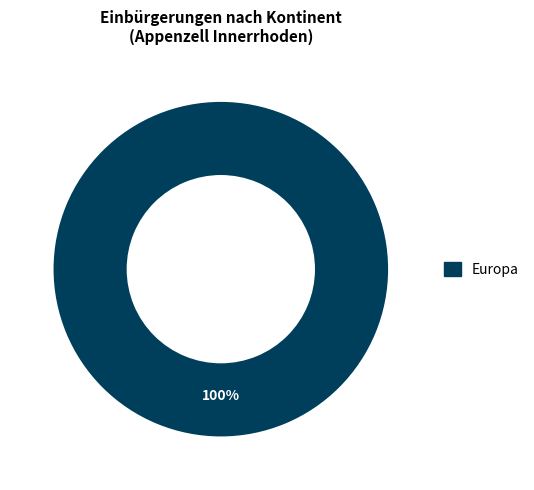

Rank the categories by value from highest to lowest.

Europa